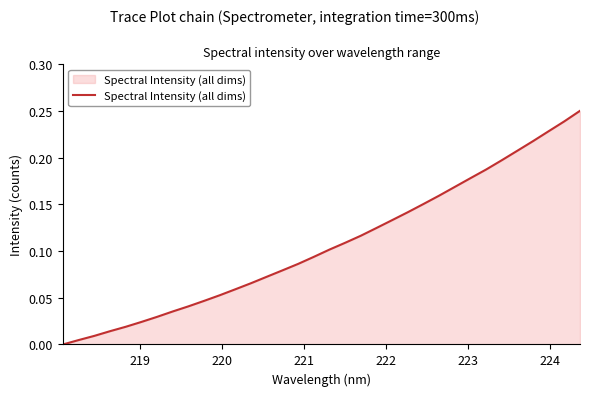

Reading left to right, list all the values displayed in this chart.

0.0	0.0	0.0	0.0	0.0	0.0	0.0	0.0	0.0	0.0	0.1	0.1	0.1	0.1	0.1	0.1	0.1	0.1	0.1	0.1	0.1	0.1	0.1	0.2	0.2	0.2	0.2	0.2	0.2	0.2	0.2	0.2	0.2	0.2